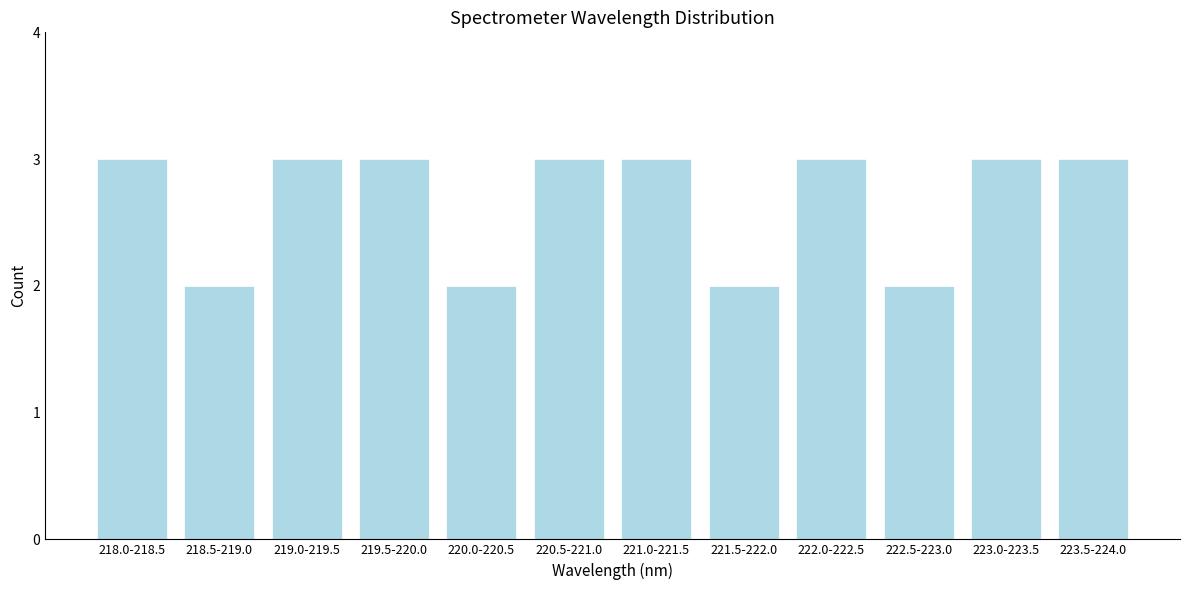

Reading left to right, extract all data points from this chart.

3	2	3	3	2	3	3	2	3	2	3	3